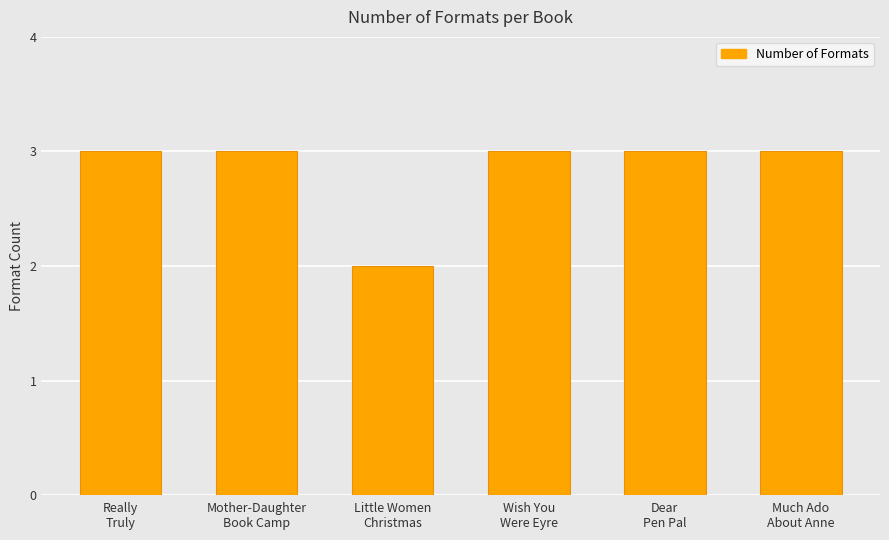

How many bars are there in total?

6